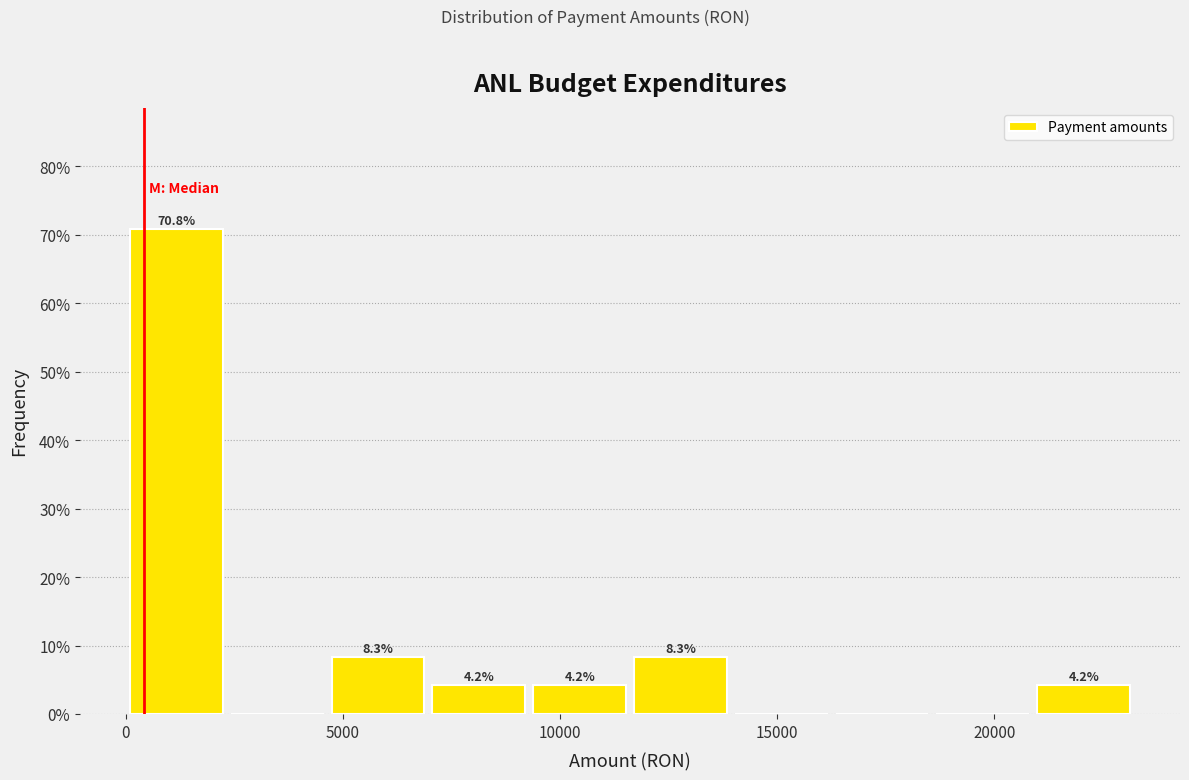

Over which range of the x-axis is the bar tallest?

0 to 2500